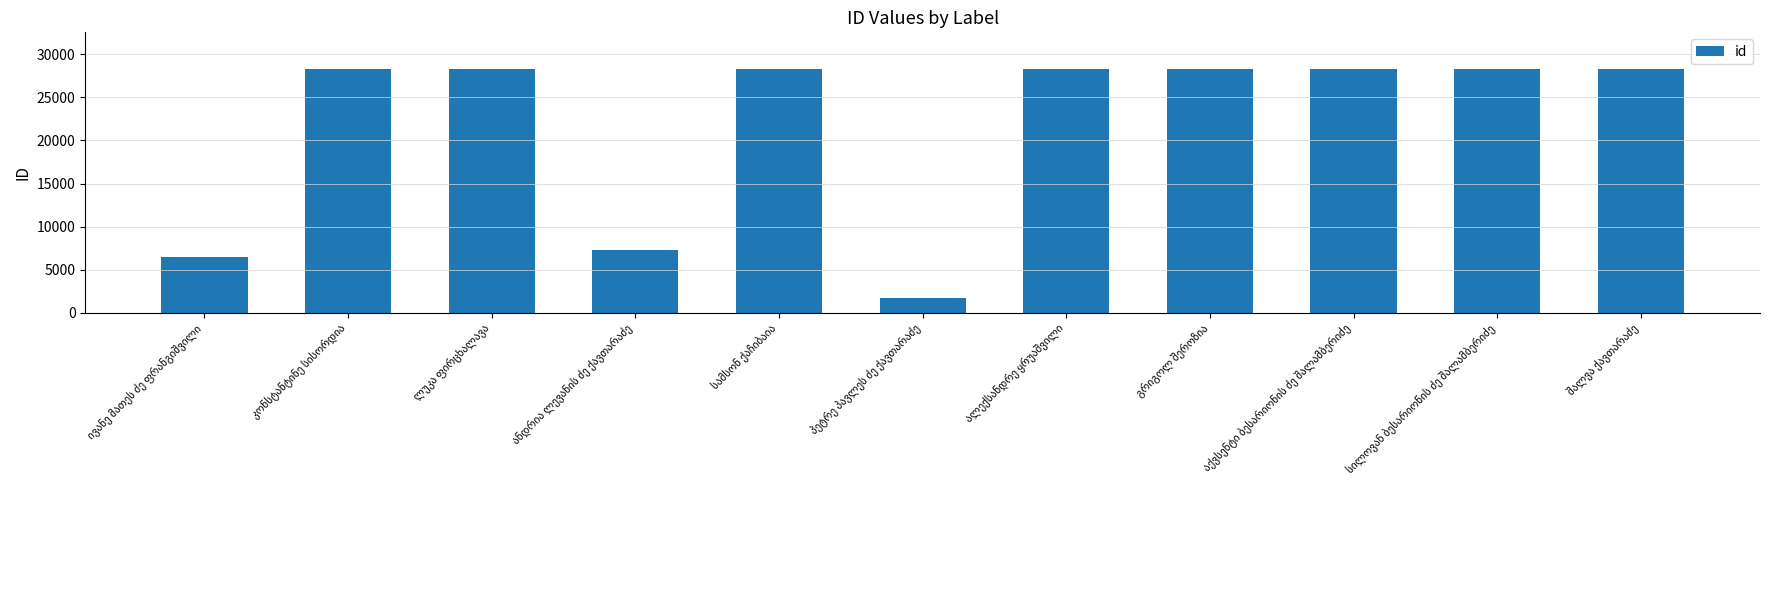

What is the average value?

21994